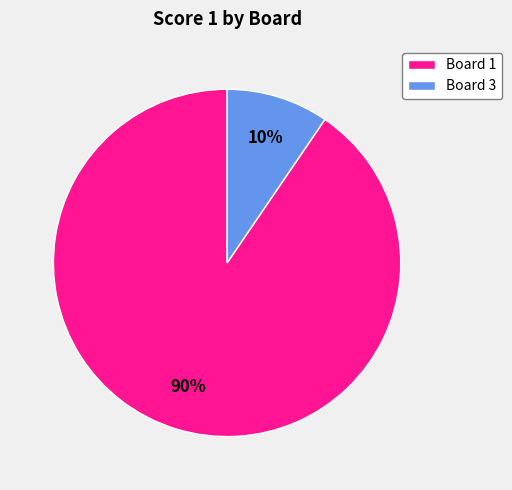

How many slices are in this pie chart?

2